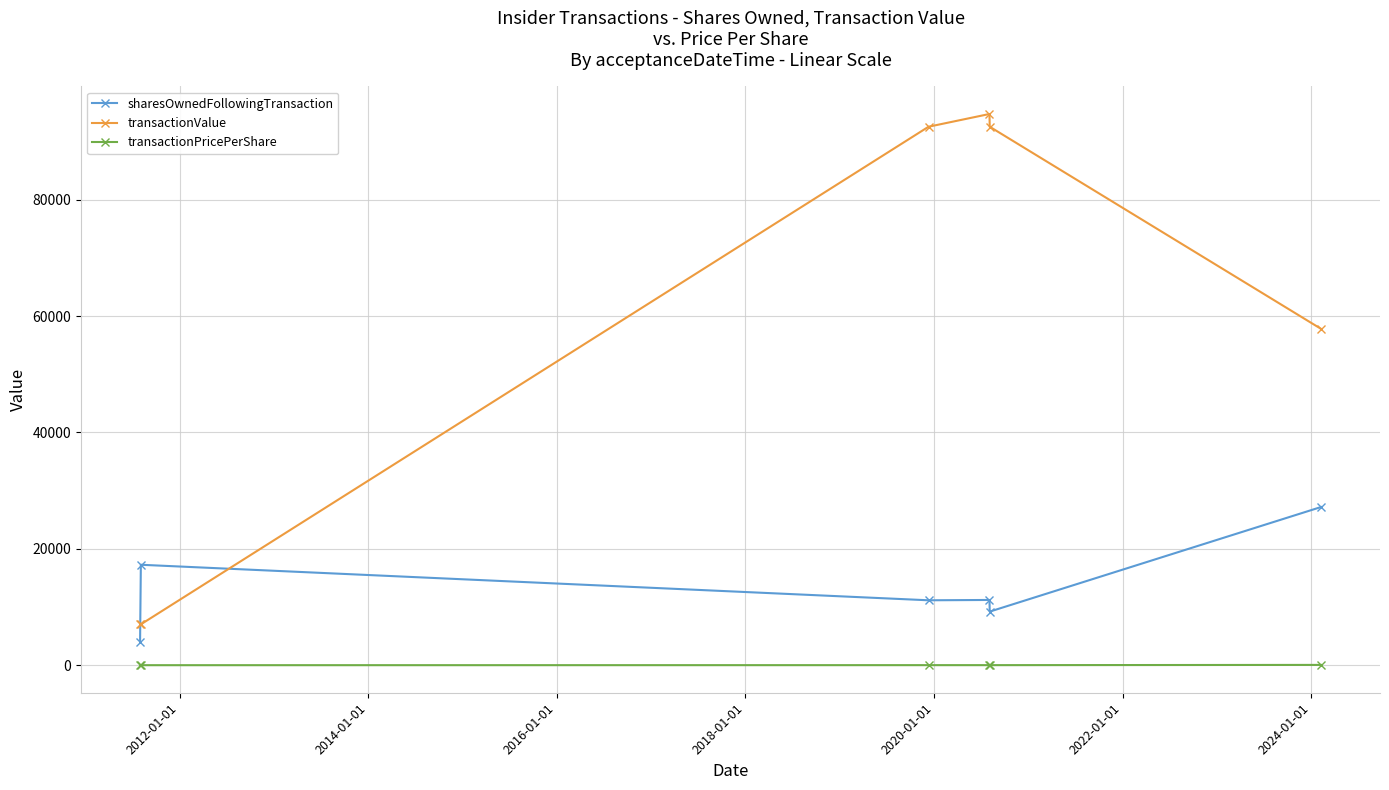

Does the chart have visible grid lines?

Yes